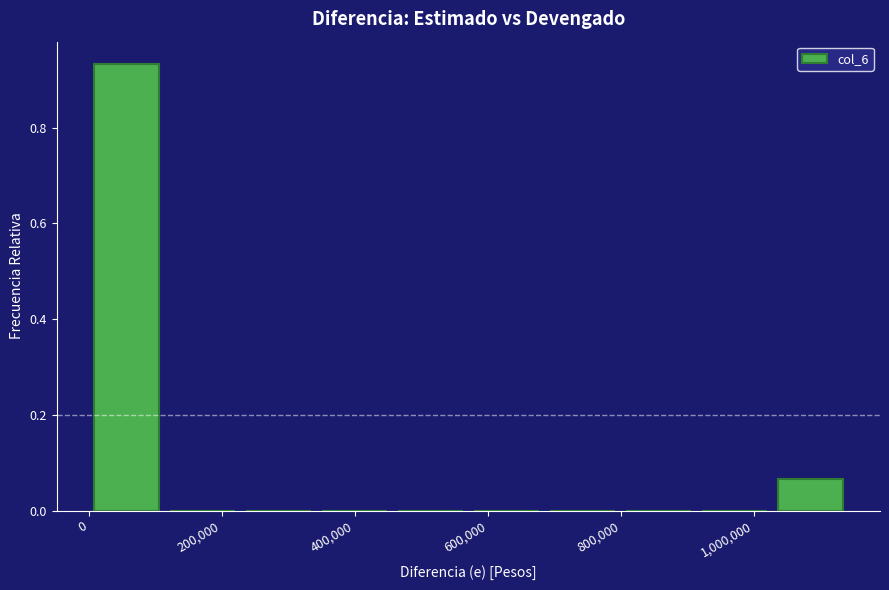

Over which range of the x-axis is the bar tallest?

0 to 120000